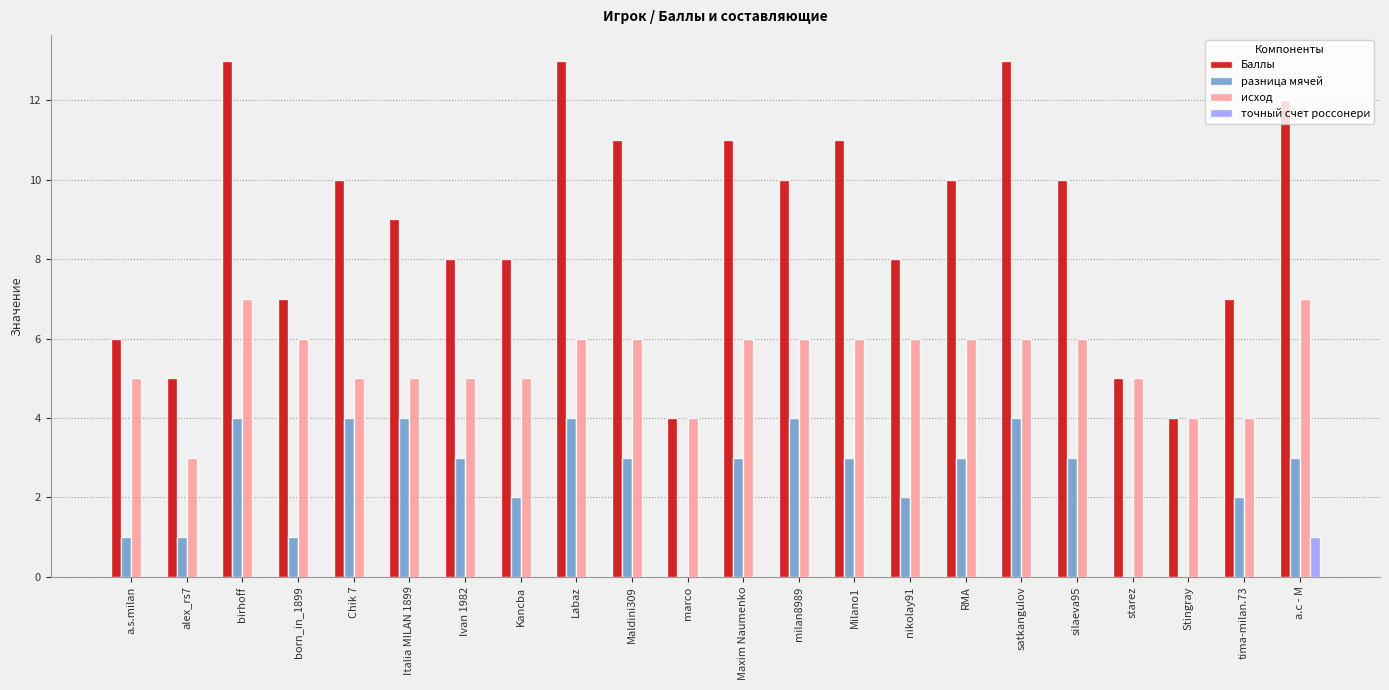

What is the sum of all Баллы values?

195